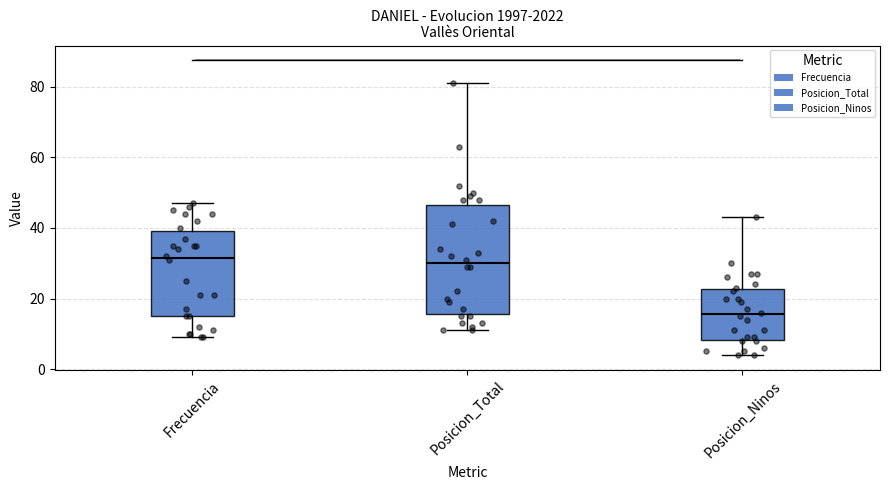

Comparing the boxes themselves (not the whiskers), which one is the tallest?

Posicion_Total